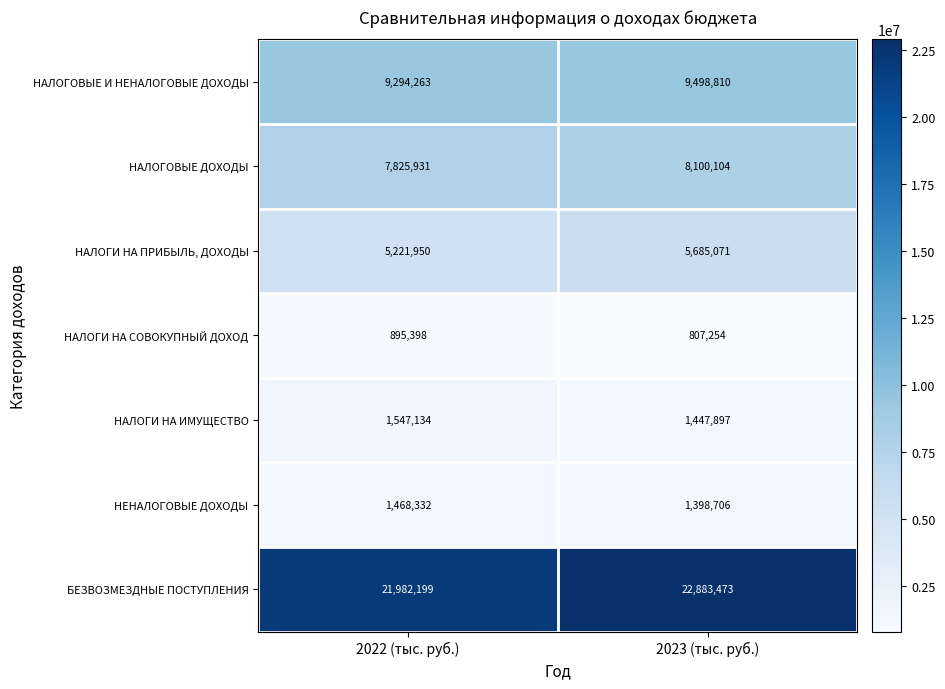

What is the sum of all НАЛОГИ НА СОВОКУПНЫЙ ДОХОД values?

1702652